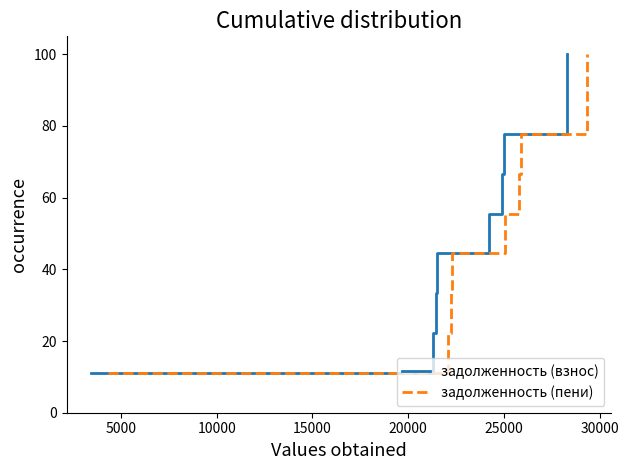

What is the maximum value shown in the chart?

100.0